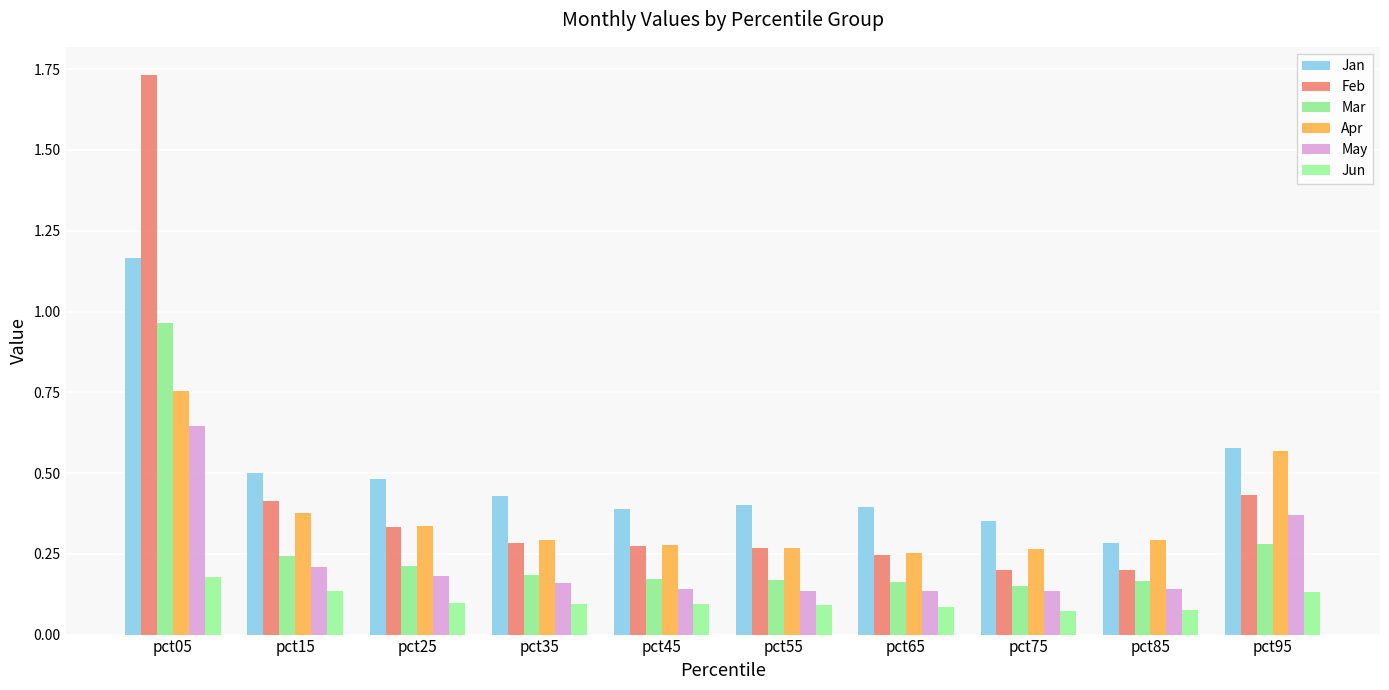

How many distinct data groups are displayed?

6